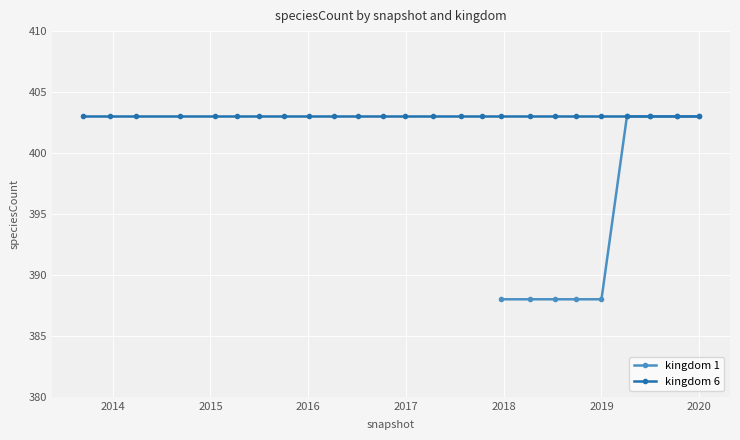

What is the difference between the maximum and minimum values?

15